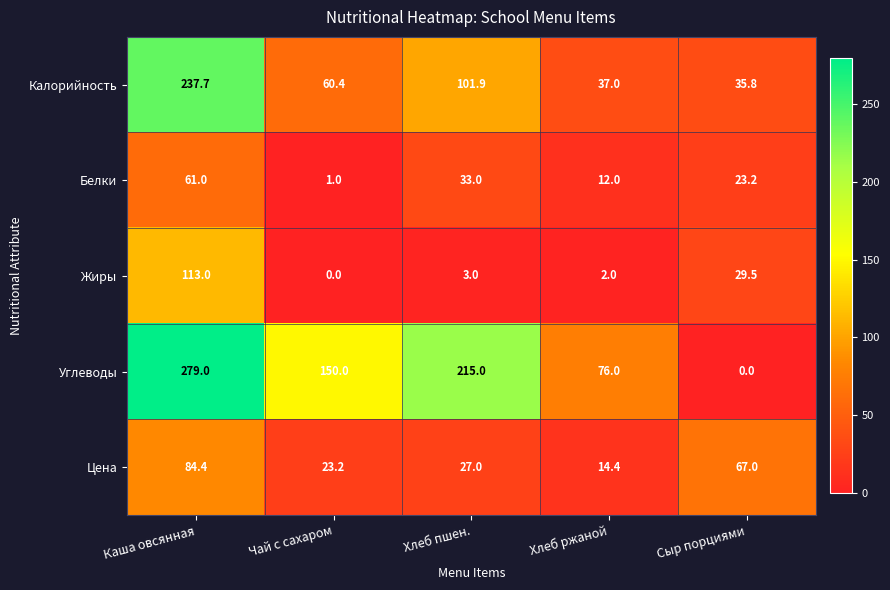

Reading left to right, extract all data points from this chart.

Калорийность: 237.7	60.4	101.9	37.0	35.8
Белки: 61.0	1.0	33.0	12.0	23.2
Жиры: 113.0	0.0	3.0	2.0	29.5
Углеводы: 279.0	150.0	215.0	76.0	0.0
Цена: 84.4	23.2	27.0	14.4	67.0